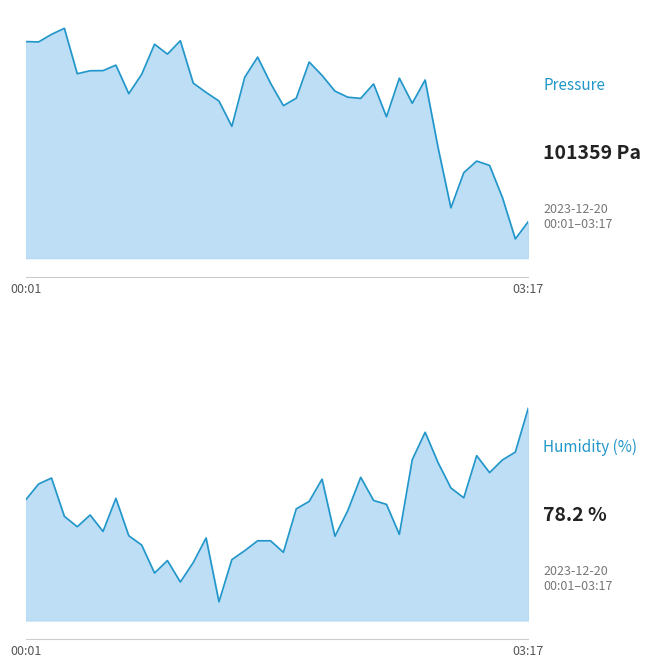

Does the chart display data point markers on the line(s)?

No